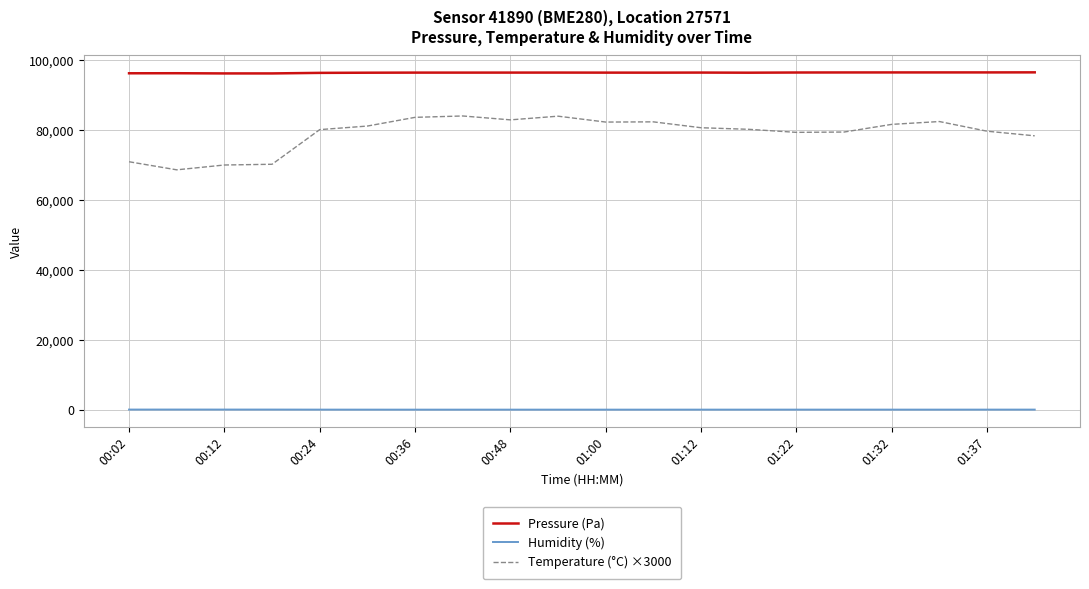

True or false: Pressure (Pa) and Humidity (%) cross at least once.

False